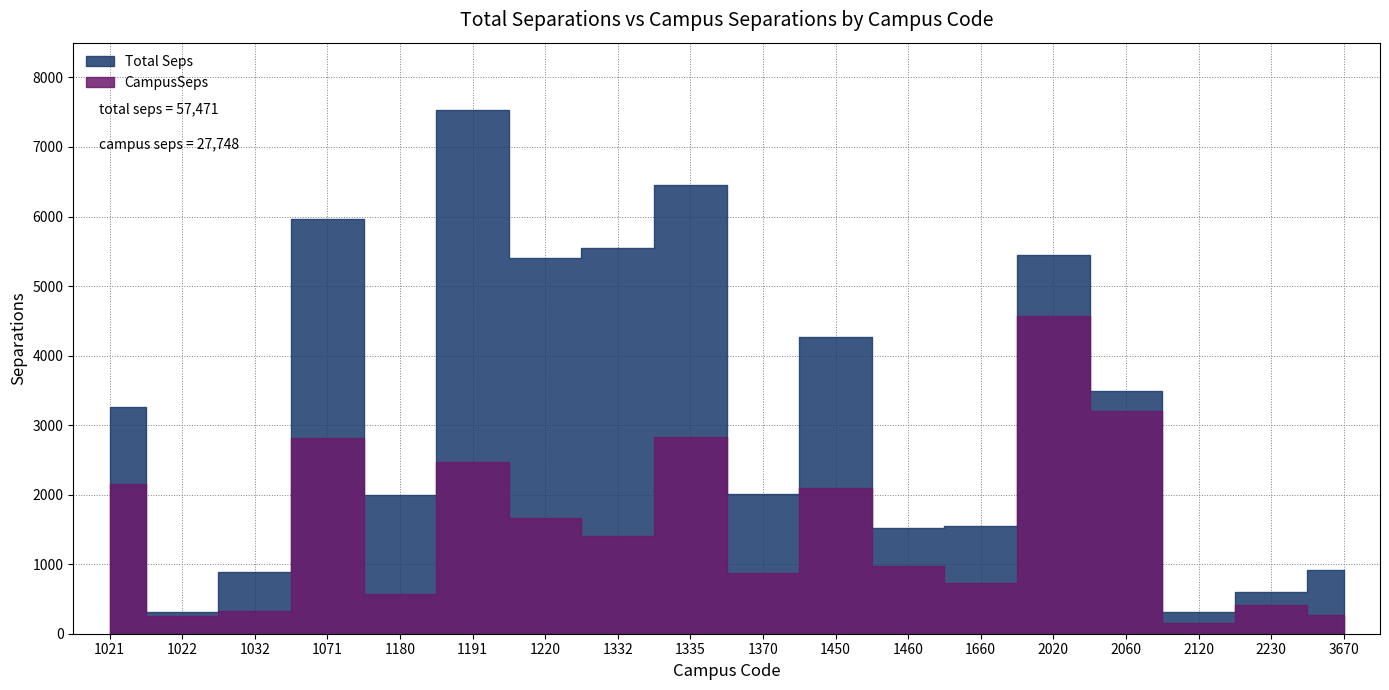

At which category does Total Seps reach its first local valley?

1022